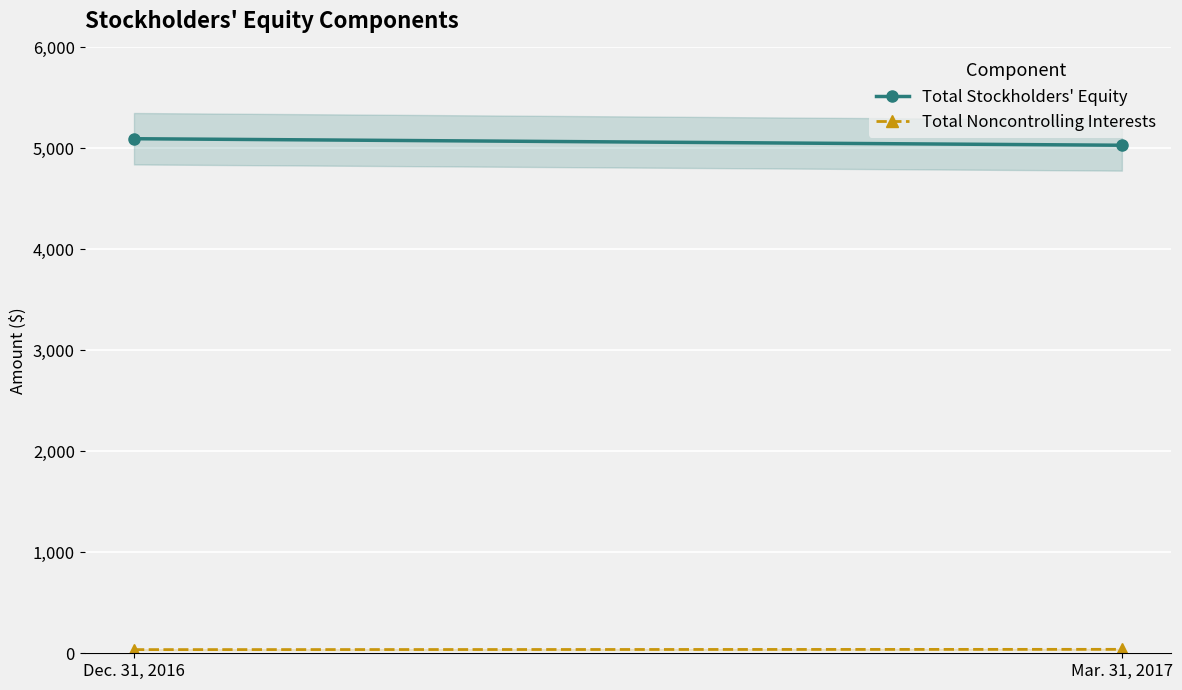

What is the label of the 2nd point from the left?

Mar. 31, 2017